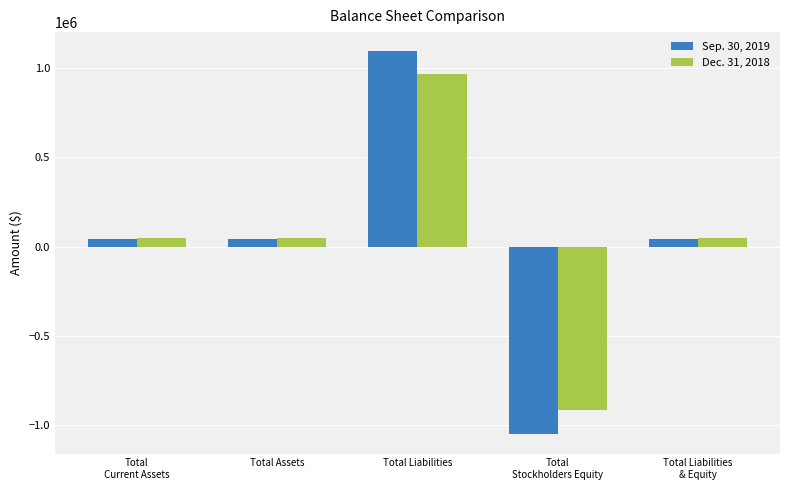

What is the spread (max minus min) of values at Total
Current Assets?

5652